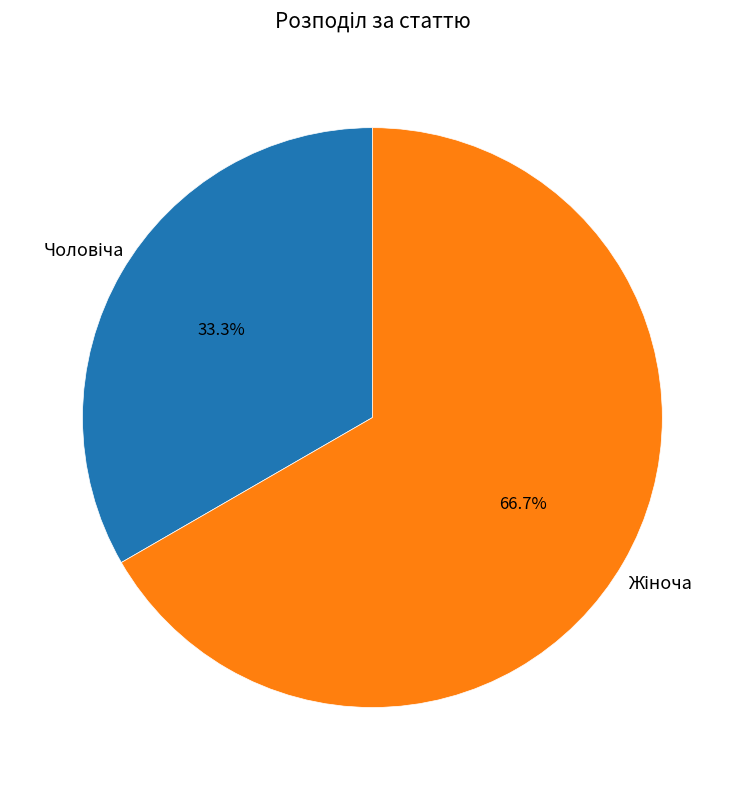

Is there any slice that represents more than half of the pie?

Yes